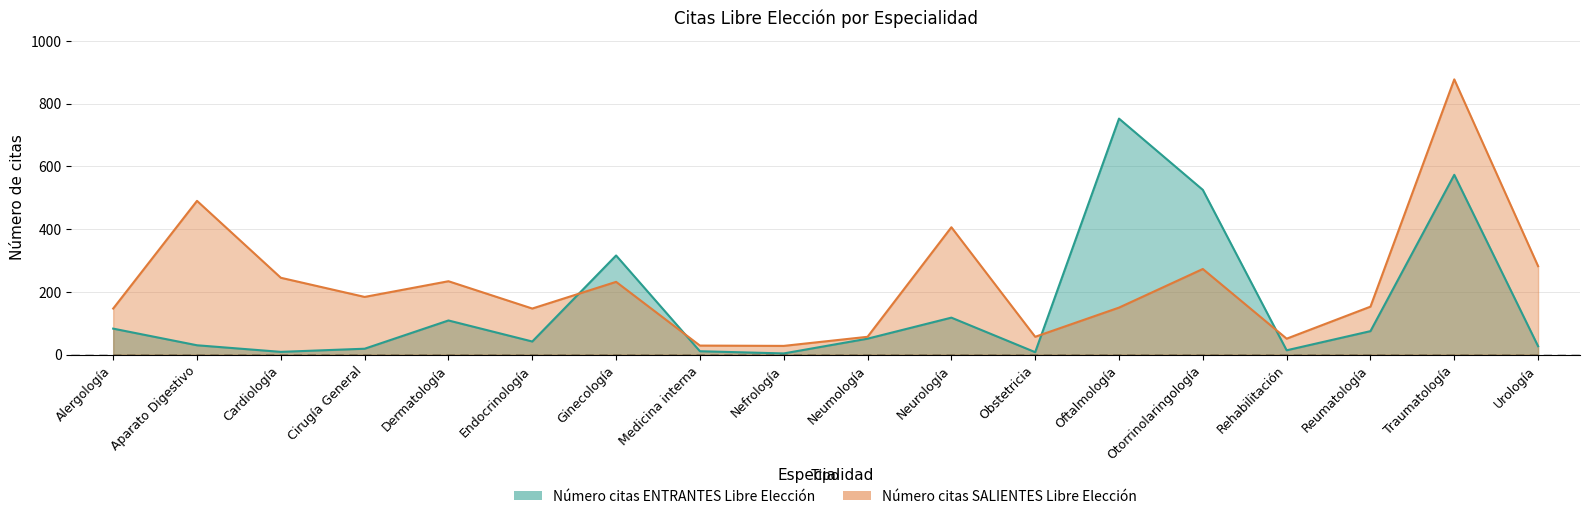

After their last crossing, which series has the higher values: Número citas SALIENTES Libre Elección or Número citas ENTRANTES Libre Elección?

Número citas SALIENTES Libre Elección